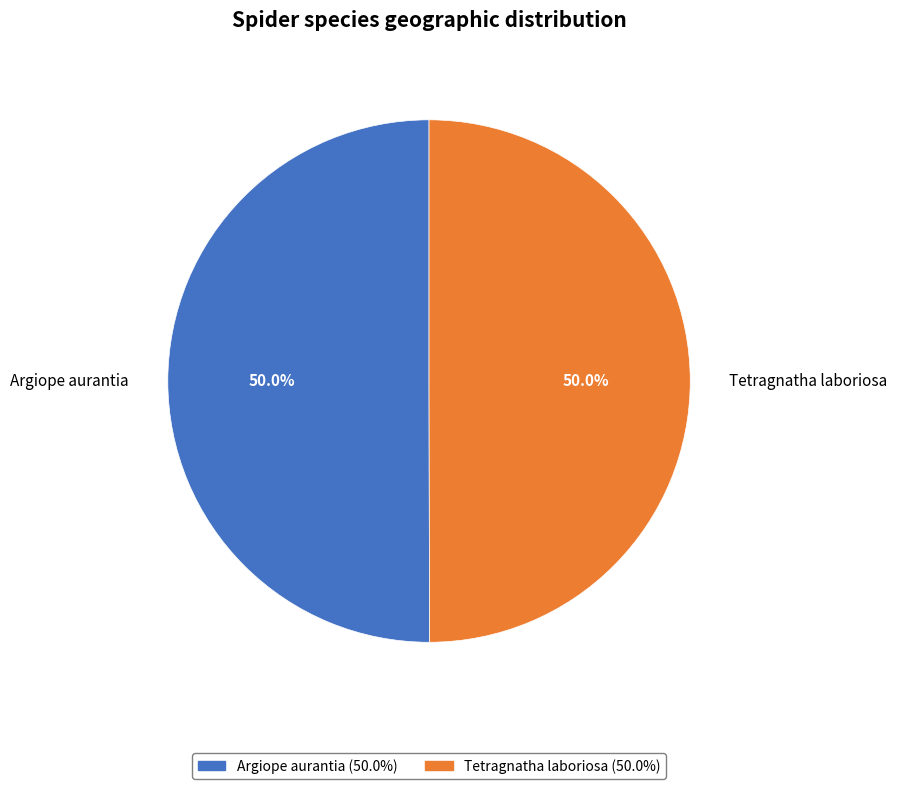

The Argiope aurantia slice represents 43% of the pie. True or false?

False